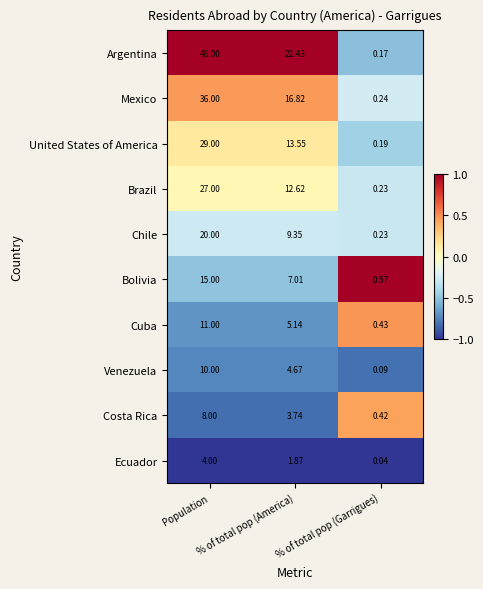

At which category is the sum across all series the highest?

Population